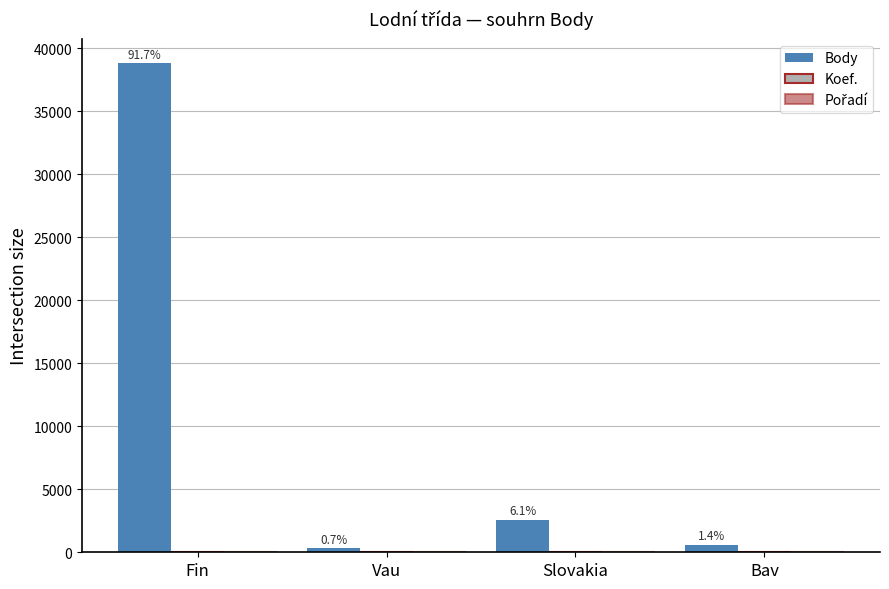

What is the greatest value displayed?

38792